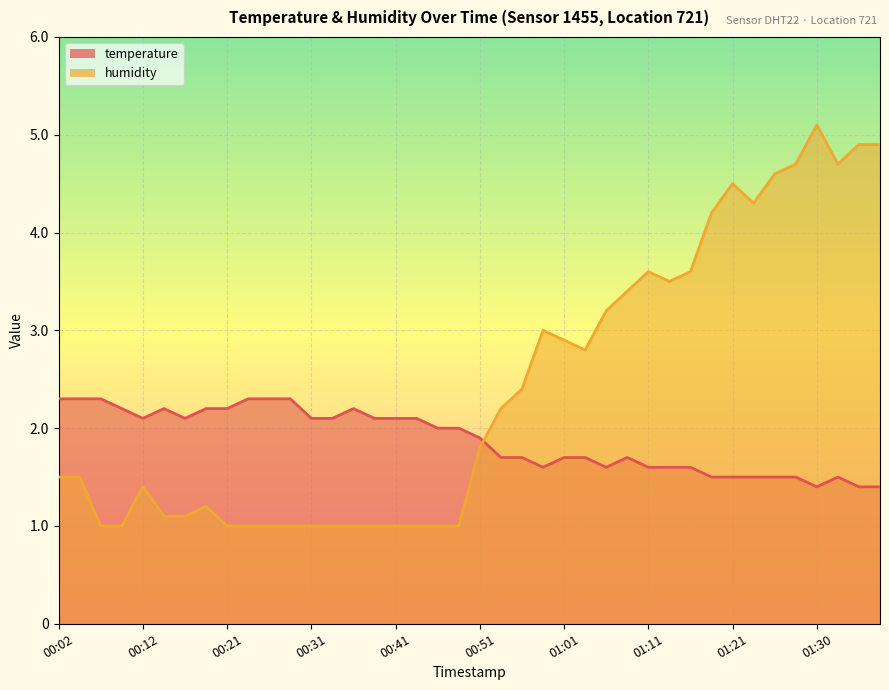

Is it true that temperature equals 2.8 at 01:06?

False